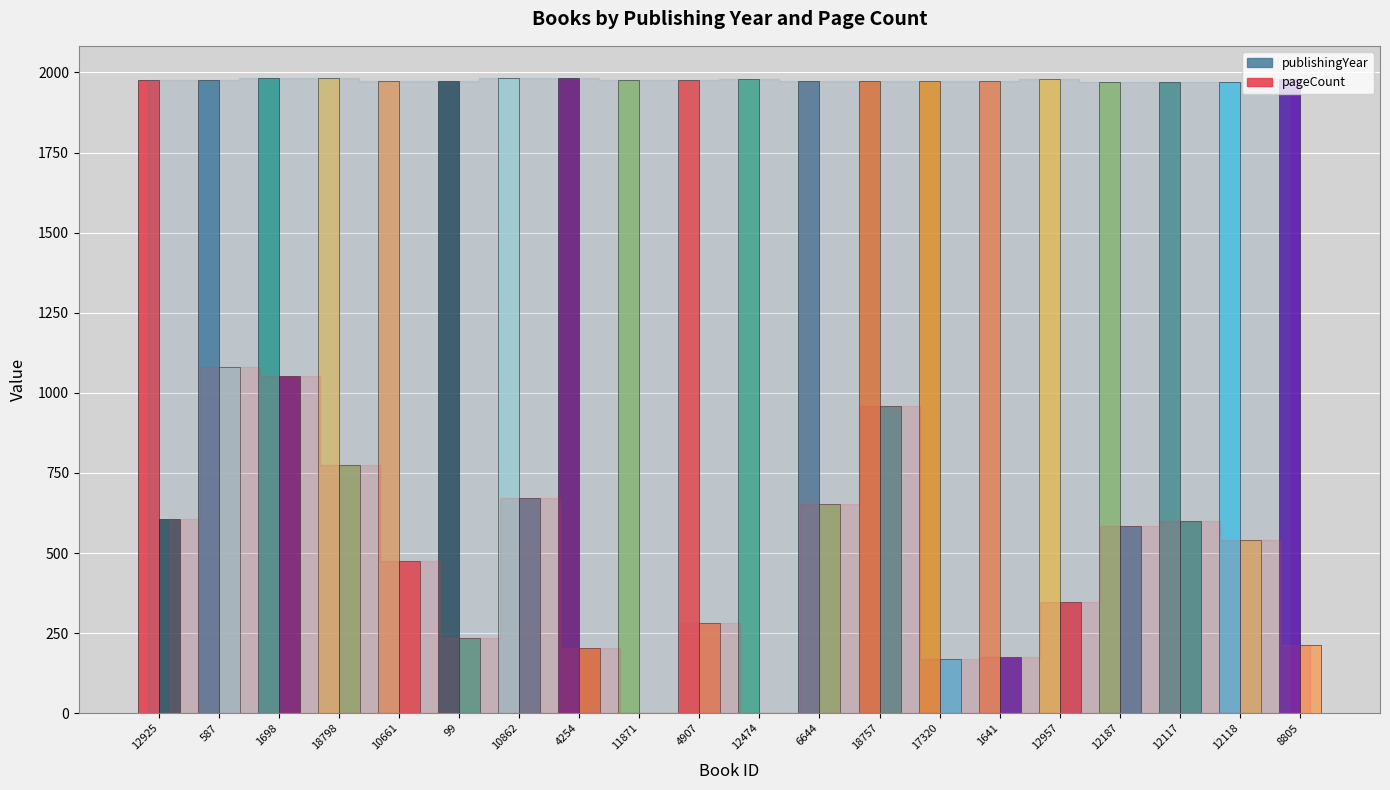

At which category is the sum across all series the highest?

587